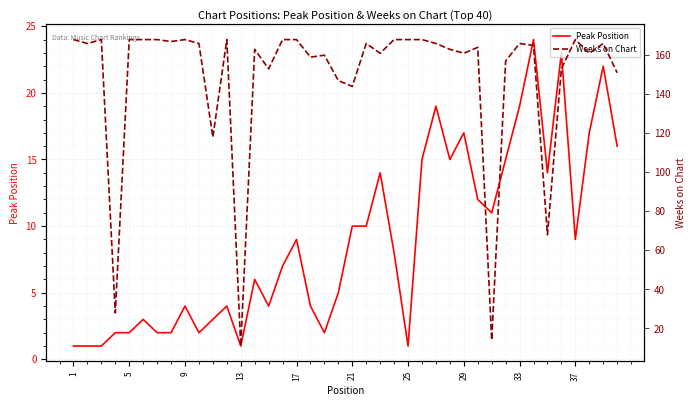

Does the chart display data point markers on the line(s)?

No